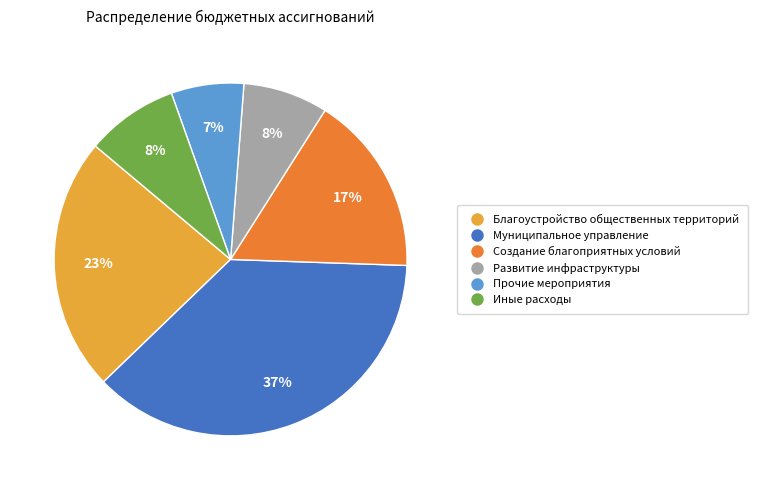

Which category has the smallest portion of the pie?

Прочие мероприятия